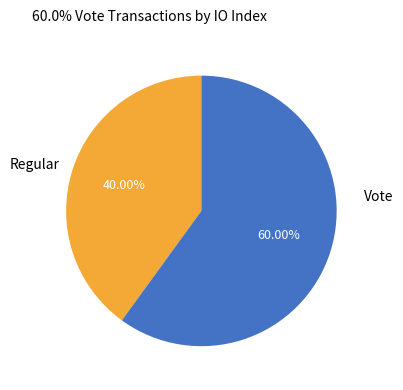

Rank the categories by value from highest to lowest.

Vote, Regular